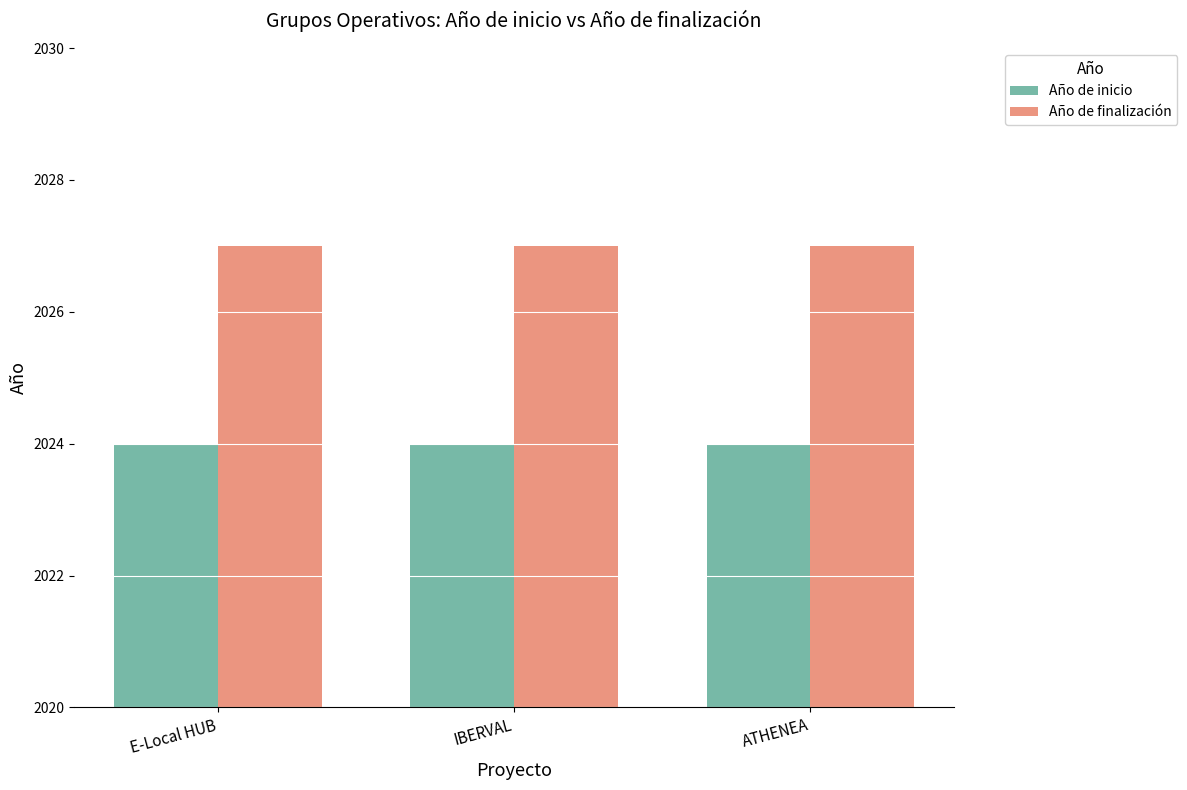

Reading left to right, list all the values displayed in this chart.

Año de inicio: E-Local HUB=2024	IBERVAL=2024	ATHENEA=2024
Año de finalización: E-Local HUB=2027	IBERVAL=2027	ATHENEA=2027